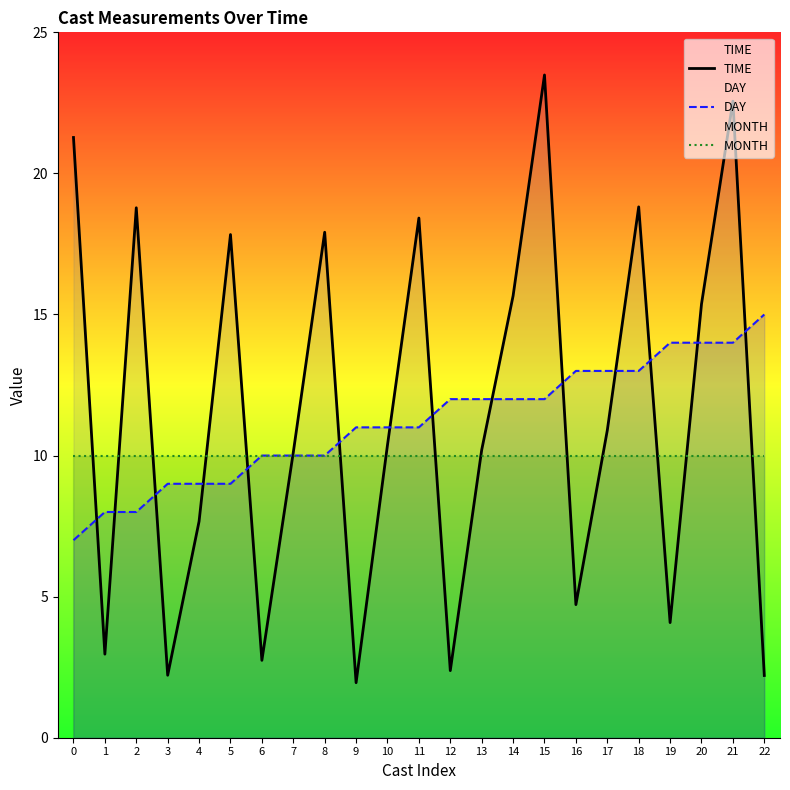

What is the difference between the DAY values at 20 and 0?

7.0